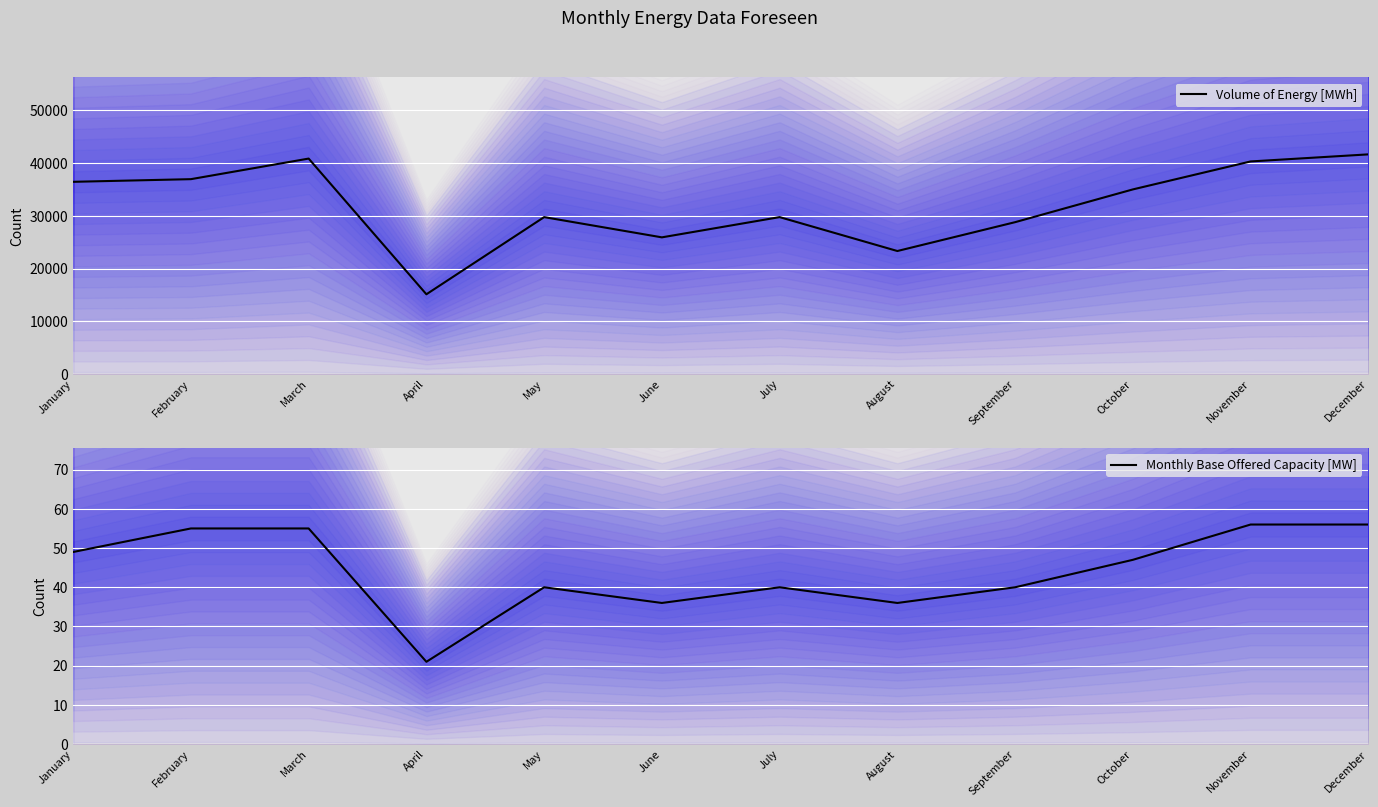

What is the sum of all Volume of Energy [MWh] values?

383968